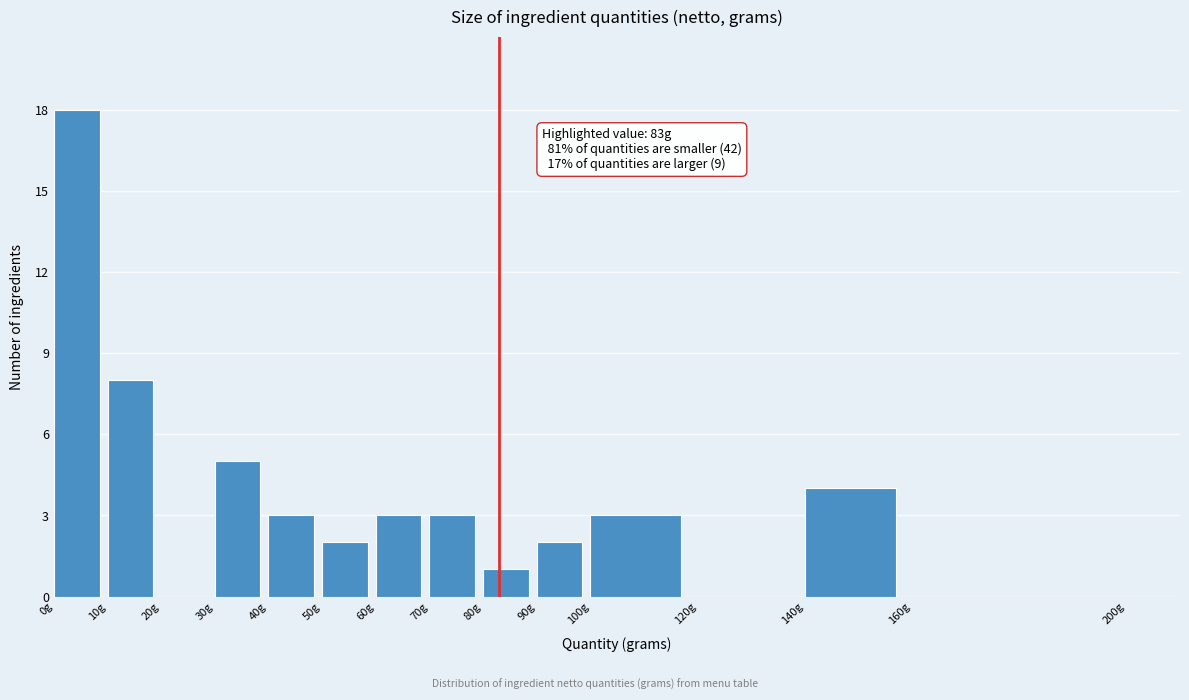

Over which range of the x-axis is the bar tallest?

0 to 10